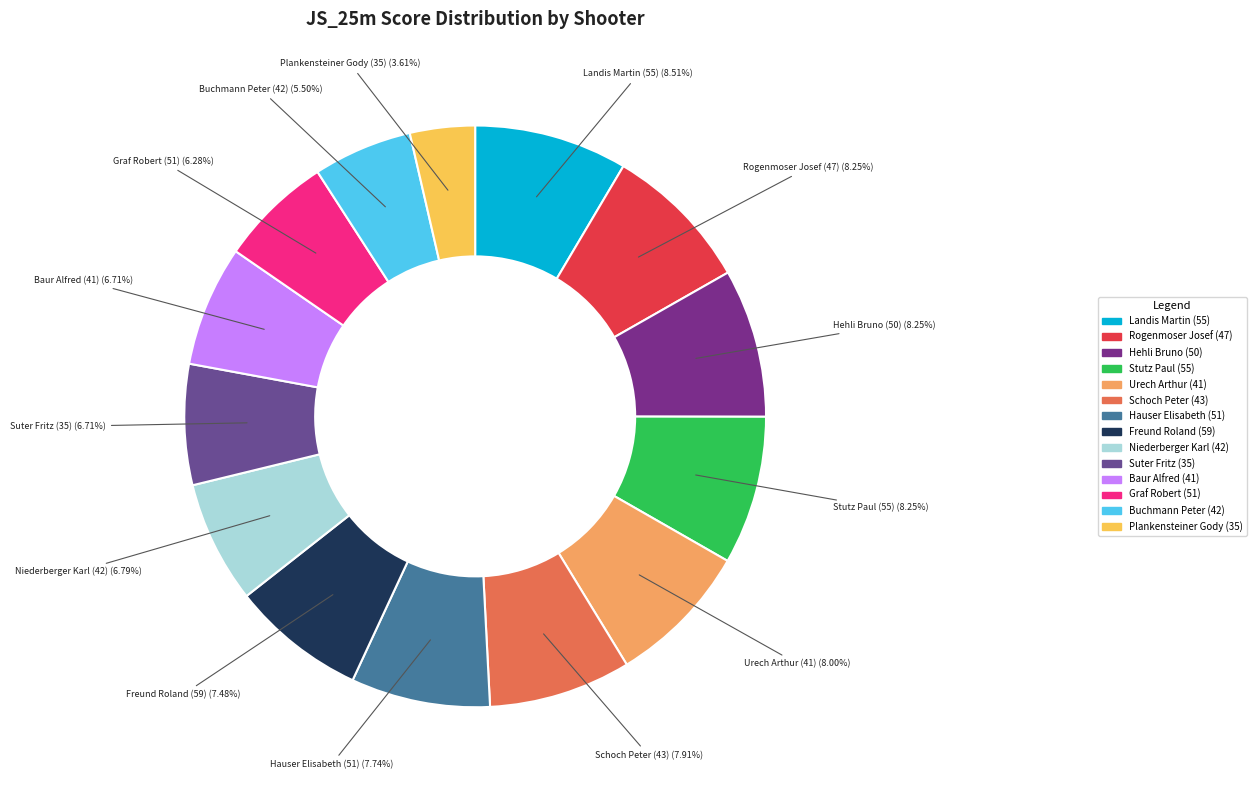

To the nearest percent, what portion does Plankensteiner Gody (35) represent?

4%